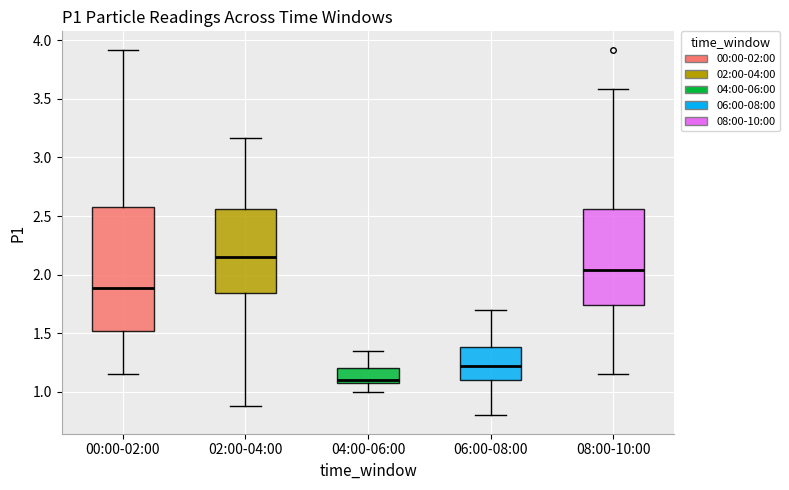

Reading left to right, transcribe this box plot: for each box, give where its median line is, the range the box spans, and where its two whiskers end, as read against the y-axis. The values are not printed on the chart, so give them approximately, as read against the axis.

00:00-02:00: median 1.90, box 1.50 to 2.60, whiskers 1.15 to 3.90
02:00-04:00: median 2.15, box 1.85 to 2.55, whiskers 0.90 to 3.15
04:00-06:00: median 1.10, box 1.05 to 1.20, whiskers 1.00 to 1.35
06:00-08:00: median 1.25, box 1.10 to 1.40, whiskers 0.80 to 1.70
08:00-10:00: median 2.05, box 1.75 to 2.55, whiskers 1.15 to 3.60